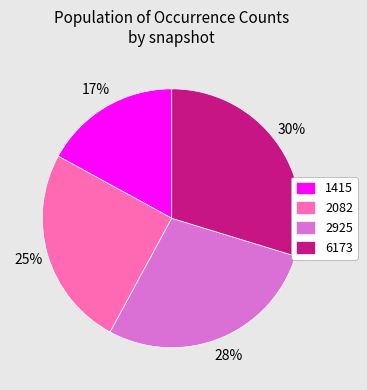

Count the number of slices in the pie.

4